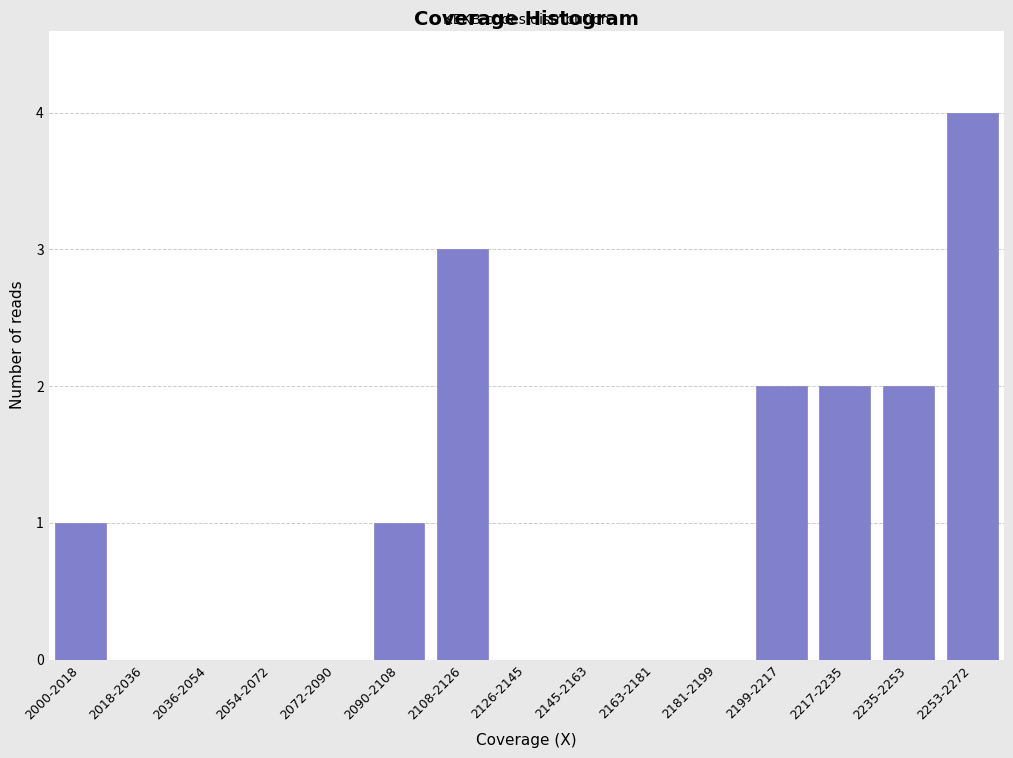

Reading right to left, transcribe all the data shown in this chart.

2253-2272=4	2235-2253=2	2217-2235=2	2199-2217=2	2181-2199=0	2163-2181=0	2145-2163=0	2126-2145=0	2108-2126=3	2090-2108=1	2072-2090=0	2054-2072=0	2036-2054=0	2018-2036=0	2000-2018=1